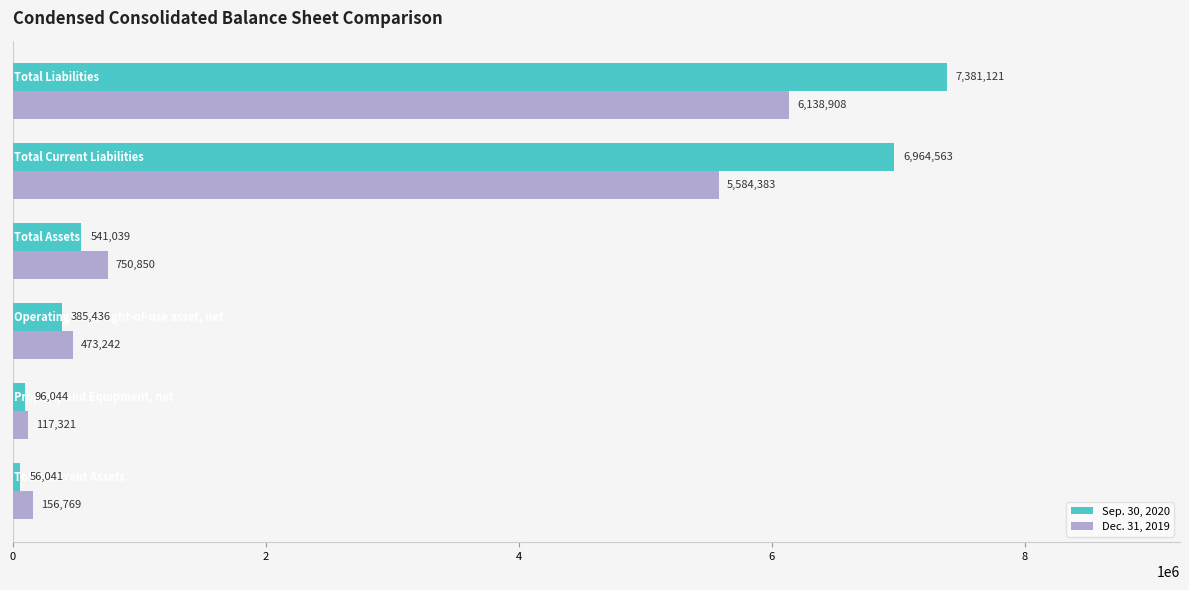

Rank the series by their maximum value, from lowest to highest.

Dec. 31, 2019, Sep. 30, 2020